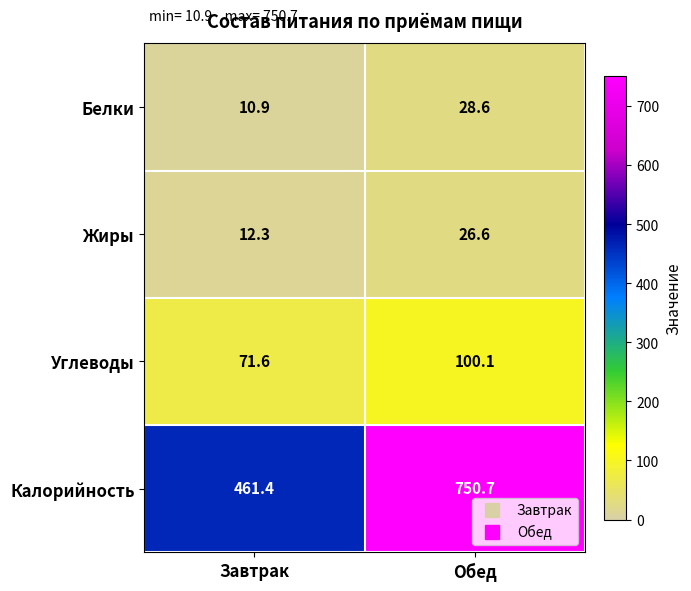

True or false: Жиры has a value of 42.5 at Обед.

False